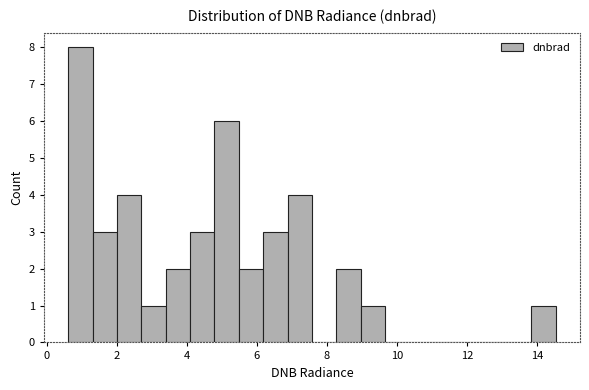

Read against the x-axis, roughly where is the centre of the tallest bar?

1.0